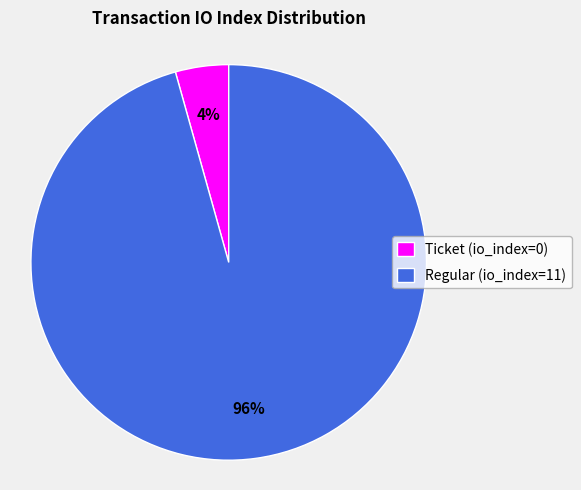

Between Ticket (io_index=0) and Regular (io_index=11), which is larger?

Regular (io_index=11)